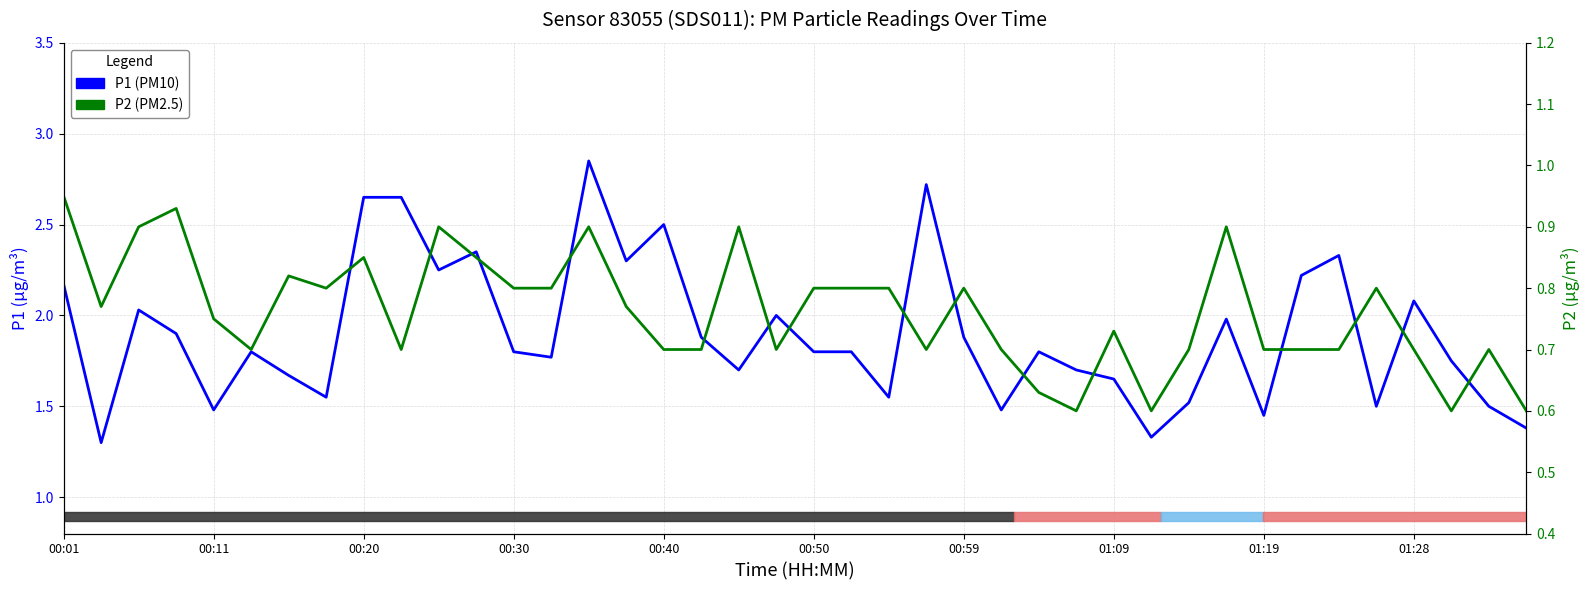

True or false: P2 has more than 0 interior local peaks.

True